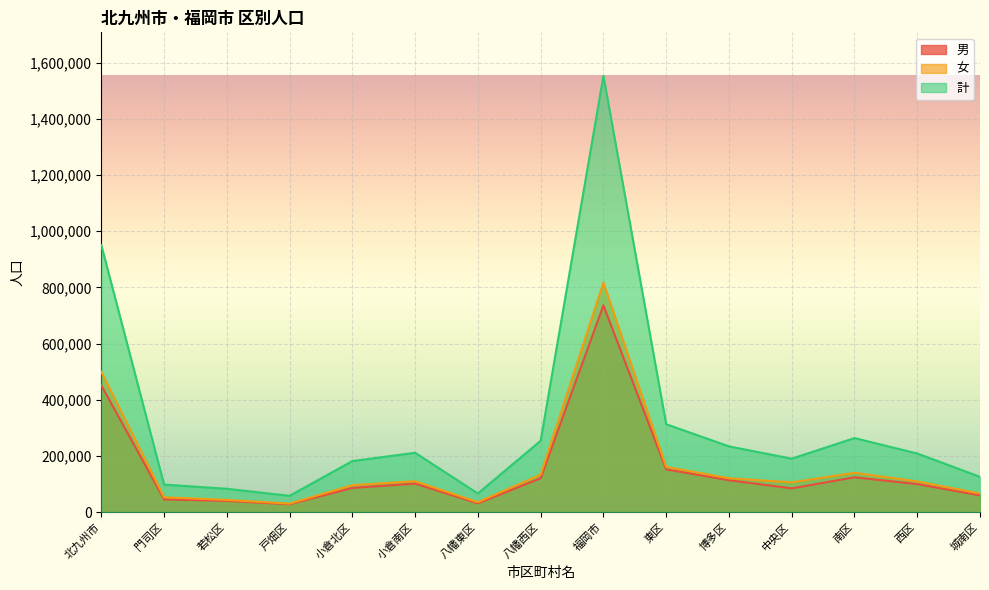

Does the chart display data point markers on the line(s)?

No